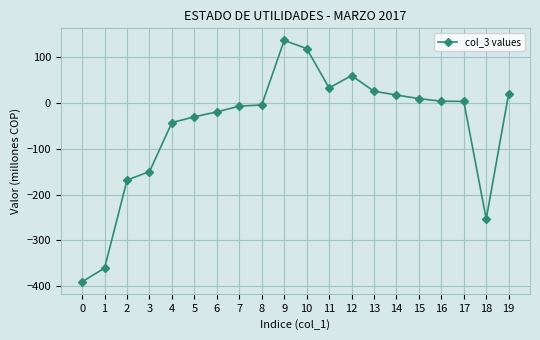

What is the sum of the values at 0 and 6?

-409.9